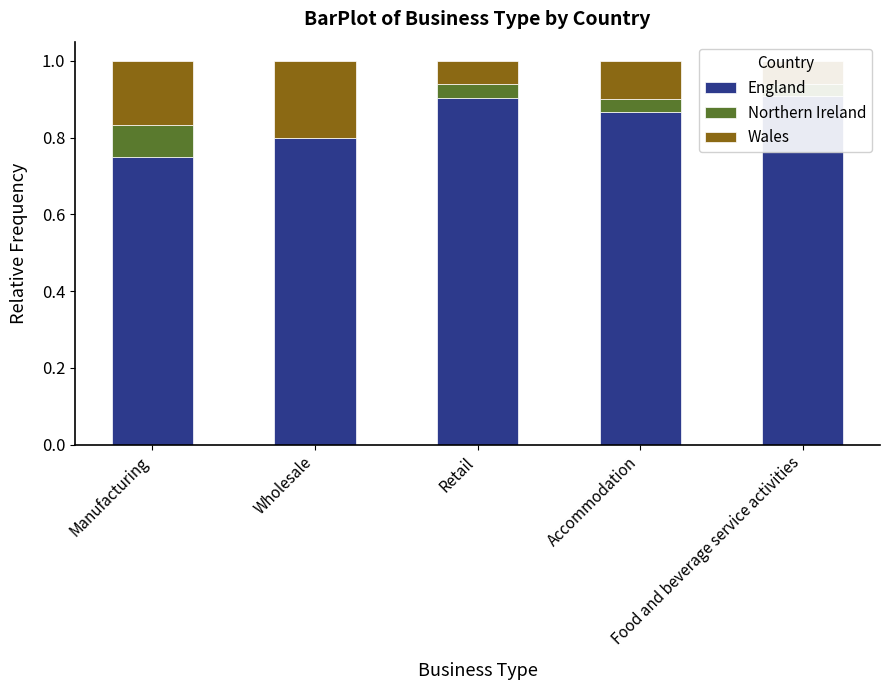

At which category is the sum across all series the highest?

Manufacturing